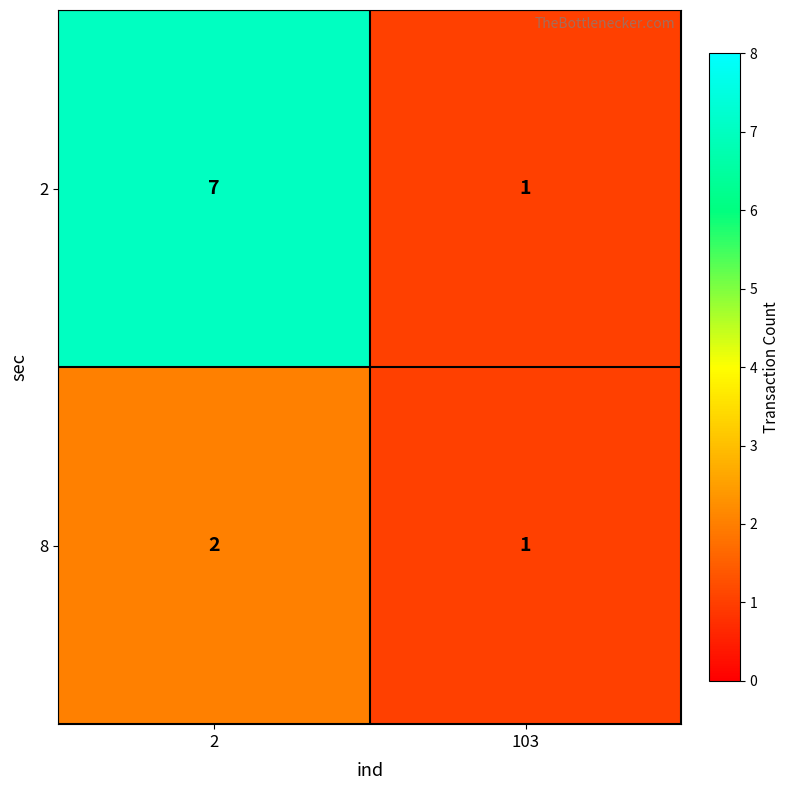

At 2, list the series in order from smallest to largest.

8, 2